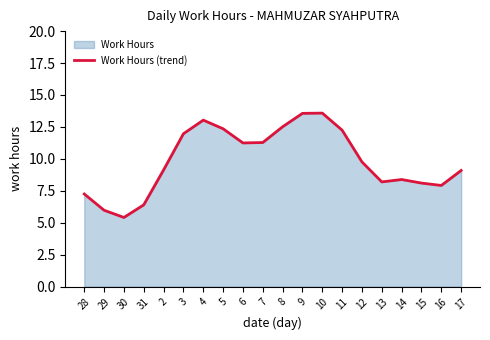

What is the ratio of the value at 29 to the value at 15?

0.7